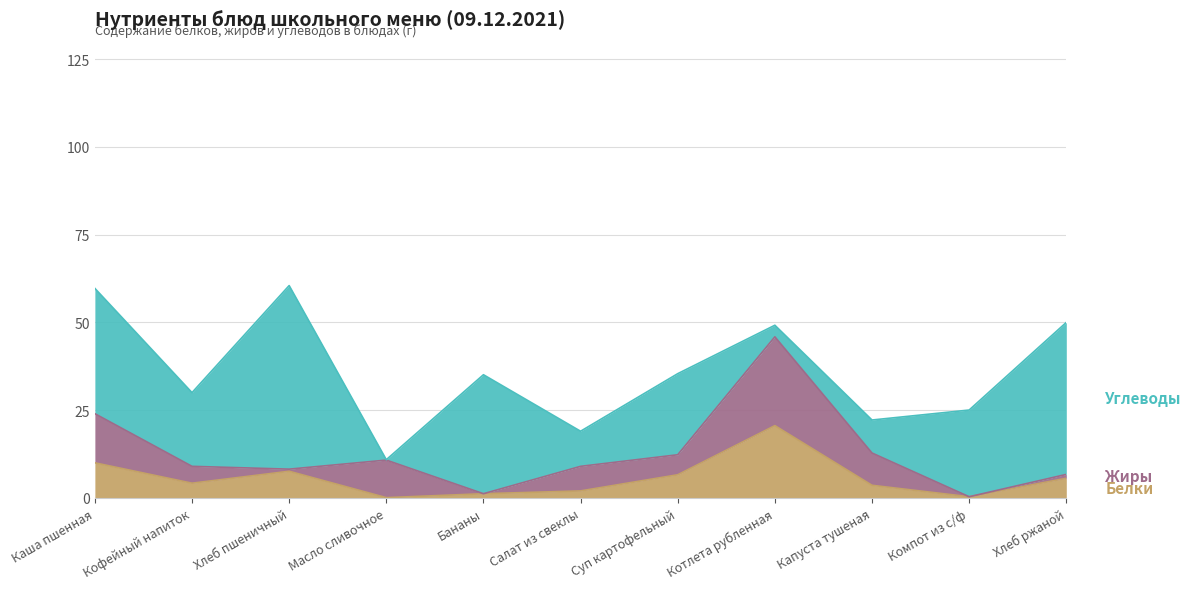

True or false: Углеводы has more than 2 points higher than both neighbors.

True